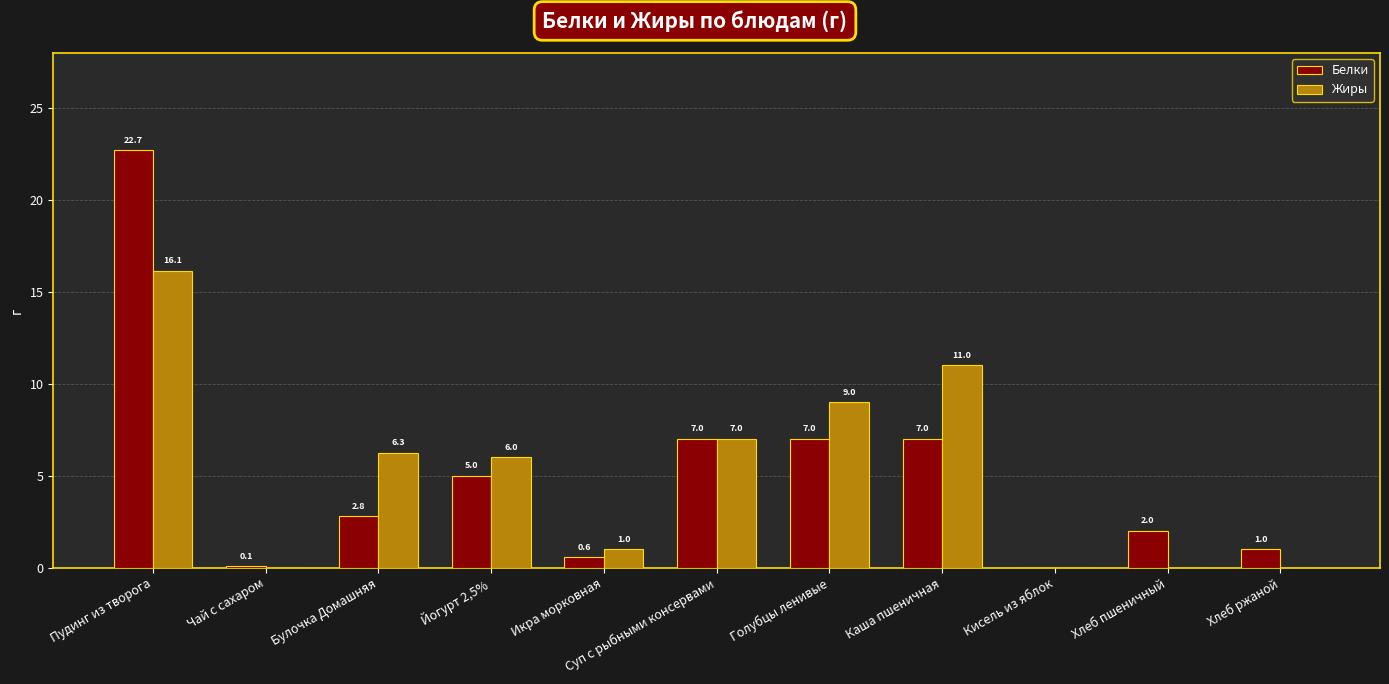

At which label is Жиры closest to 8?

Суп с рыбными консервами